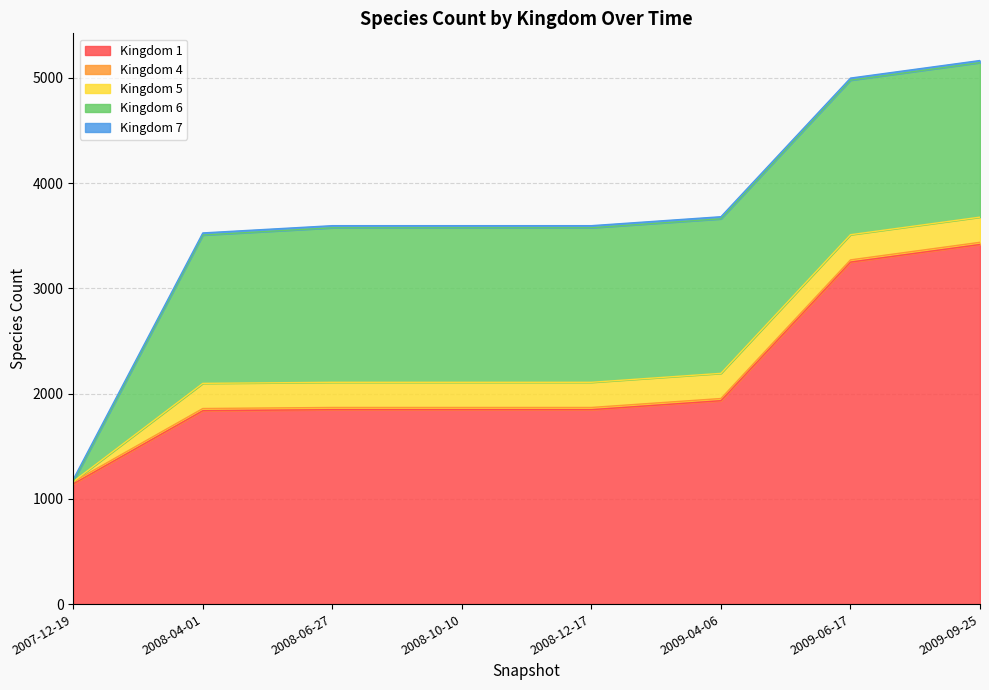

Where is 4 nearest to the value 20?

2007-12-19